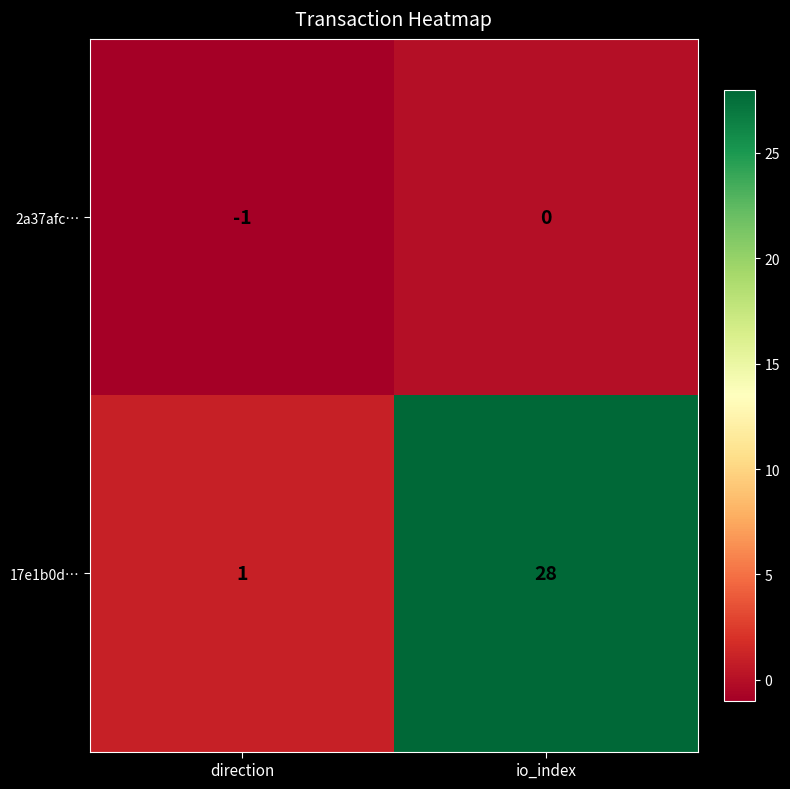

Between direction and io_index, which series saw the biggest shift?

17e1b0d…